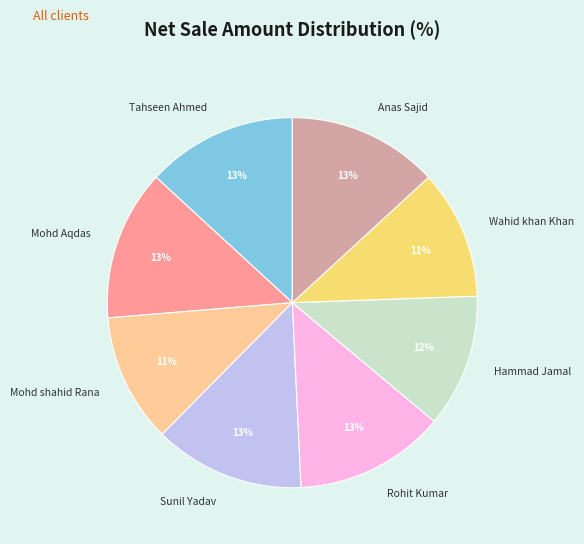

Approximately how many times larger is the value at Sunil Yadav compared to Wahid khan Khan?

1.2